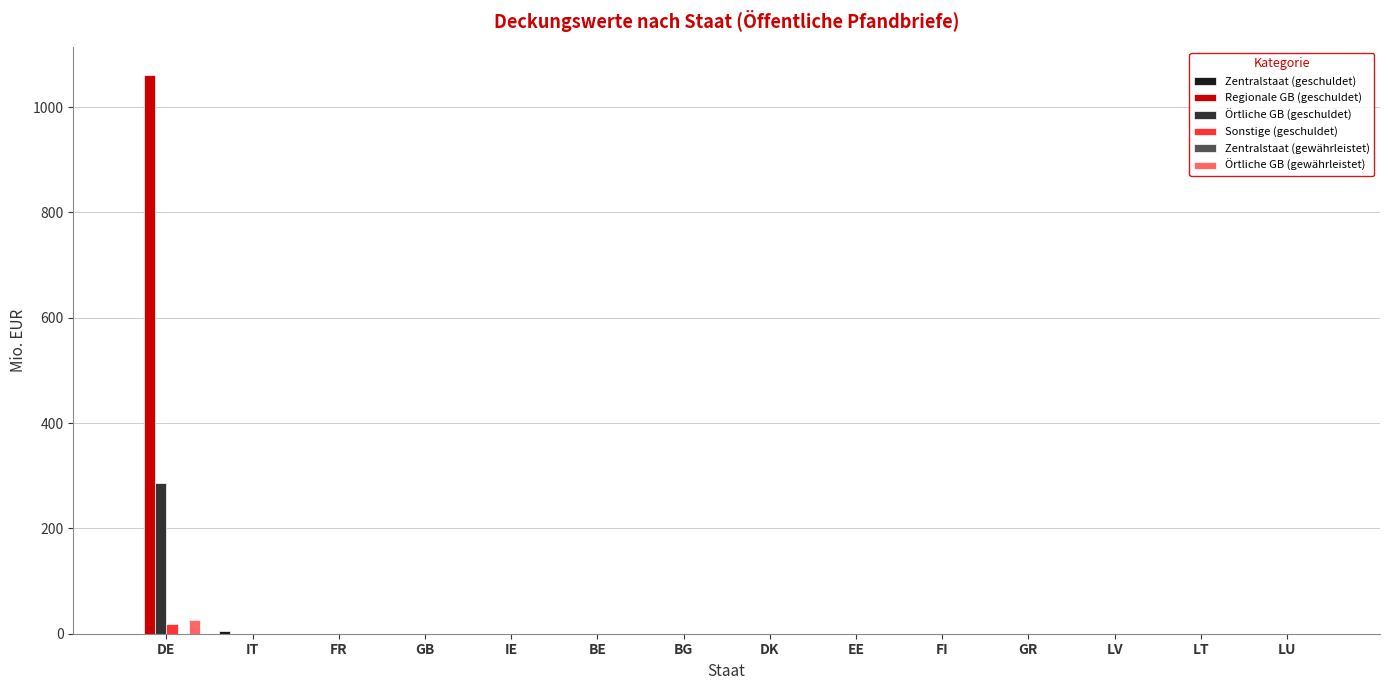

The Örtliche GB (gewährleistet) series shows 0.0 at EE. True or false?

True